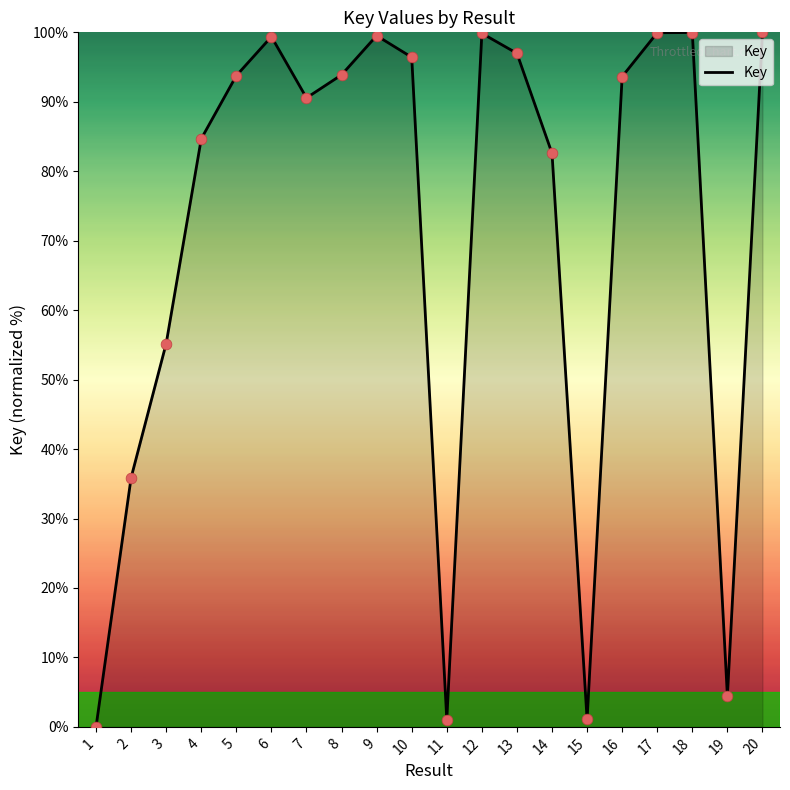

What is the change in value from 9 to 13?

-2.5